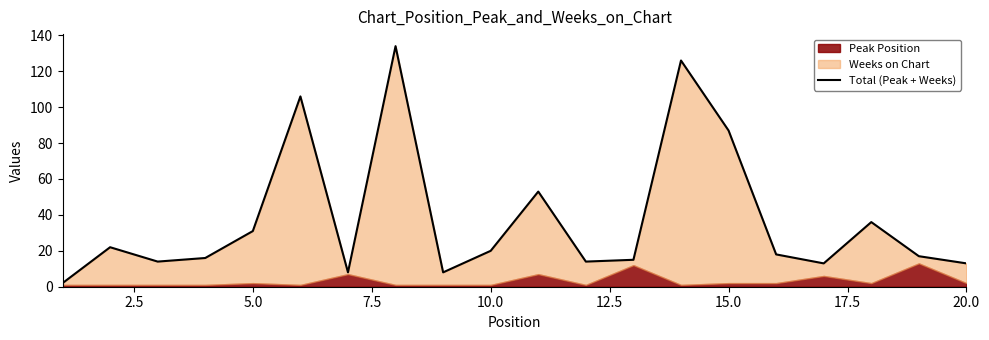

What is the average value?

38